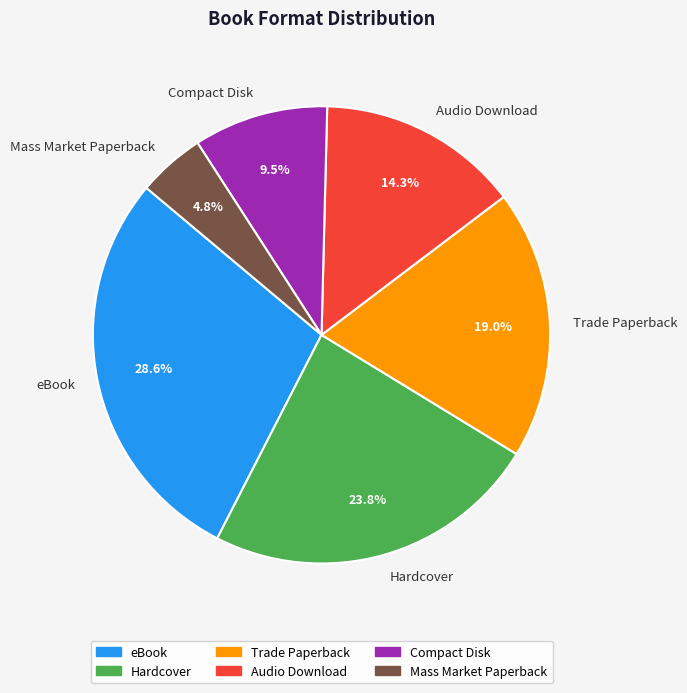

What is the largest slice in the pie chart?

eBook